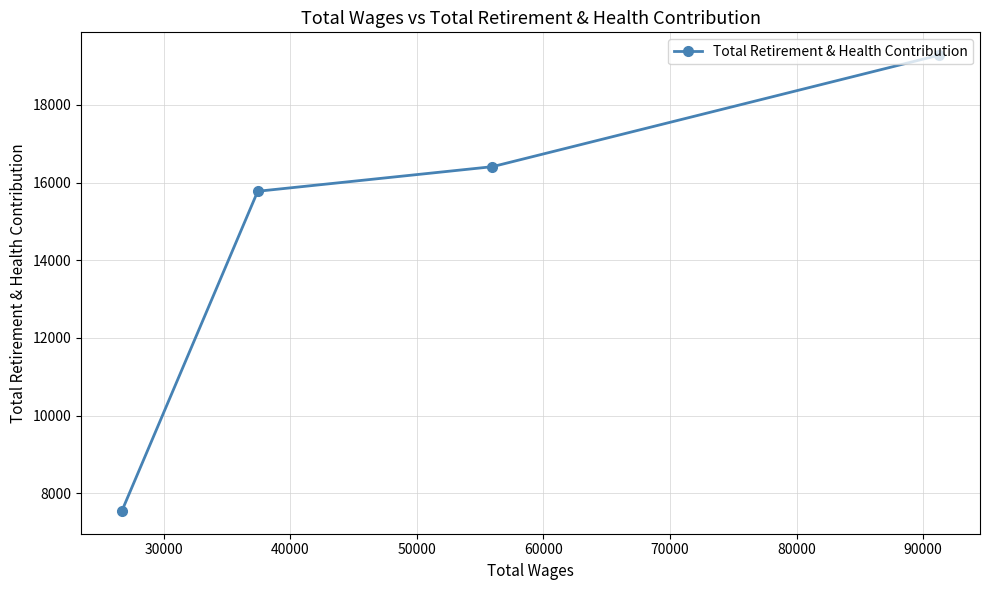

What is the value of the 1st point from the left?

7546